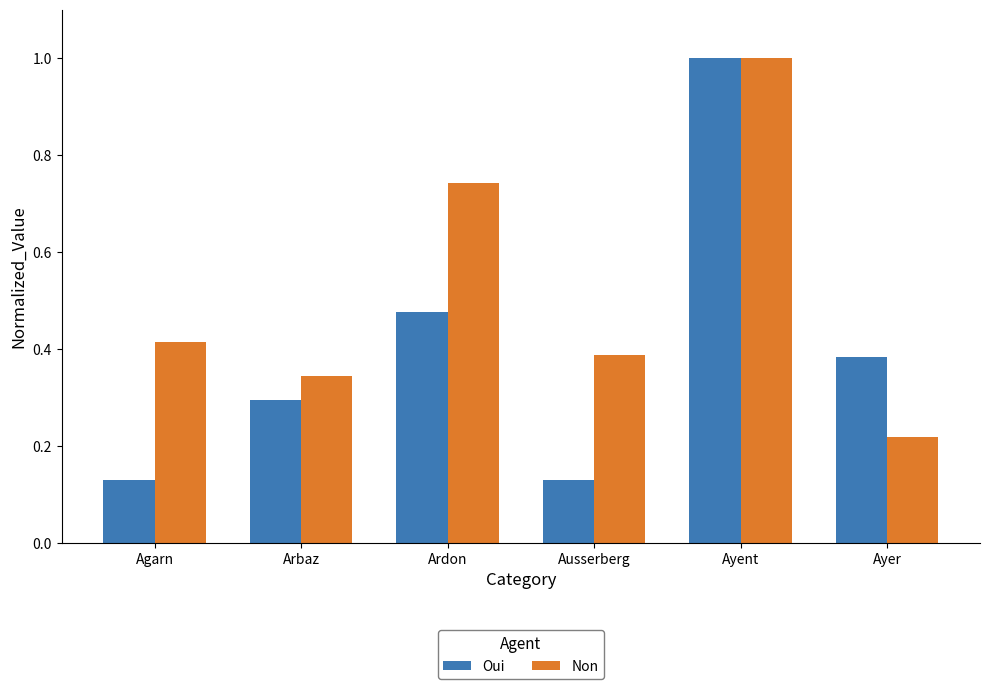

Is the value of Oui at Ausserberg greater than the value of Non at Agarn?

No